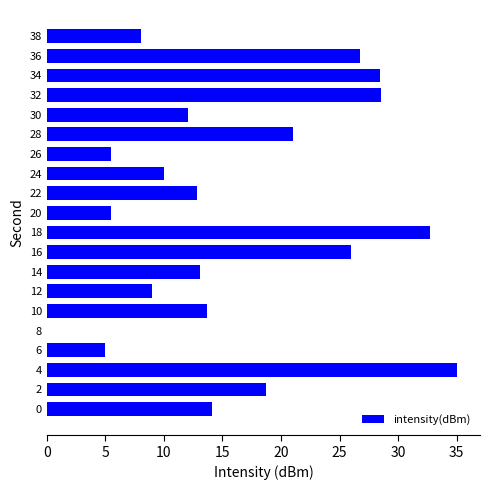

What is the sum of the values at 10 and 8?

13.7